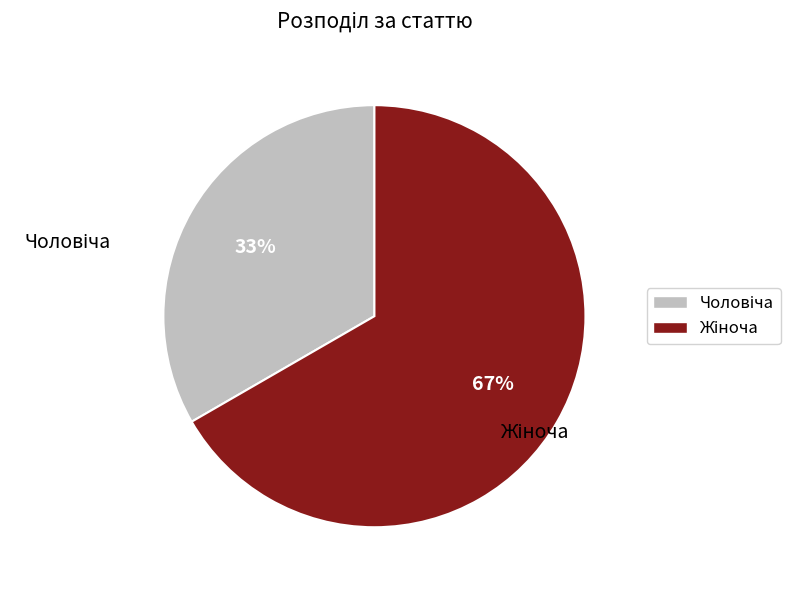

Is there any slice that represents more than half of the pie?

Yes